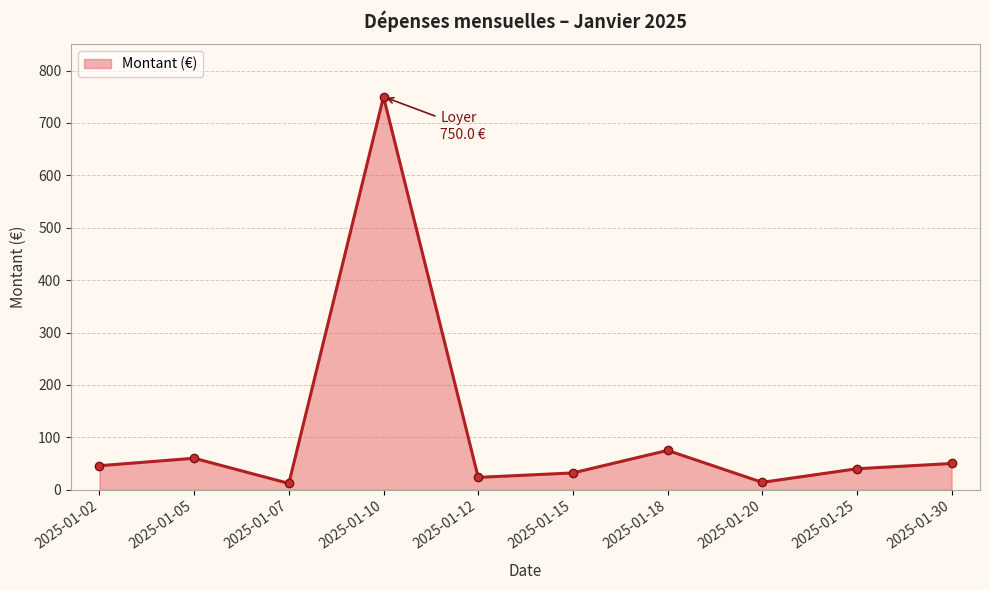

Where is the first local minimum?

2025-01-07